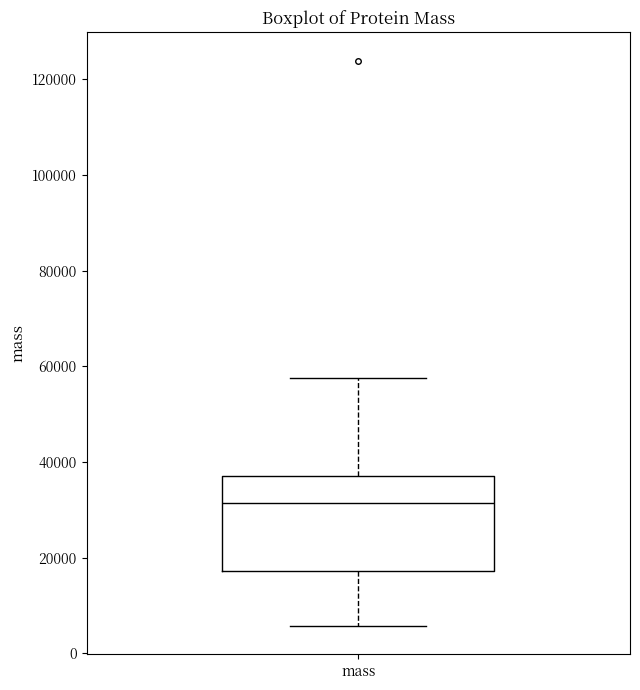

Where does the lower whisker of the box for mass end on the y-axis? The values are not printed on the chart, so give them approximately, as read against the axis.

6000